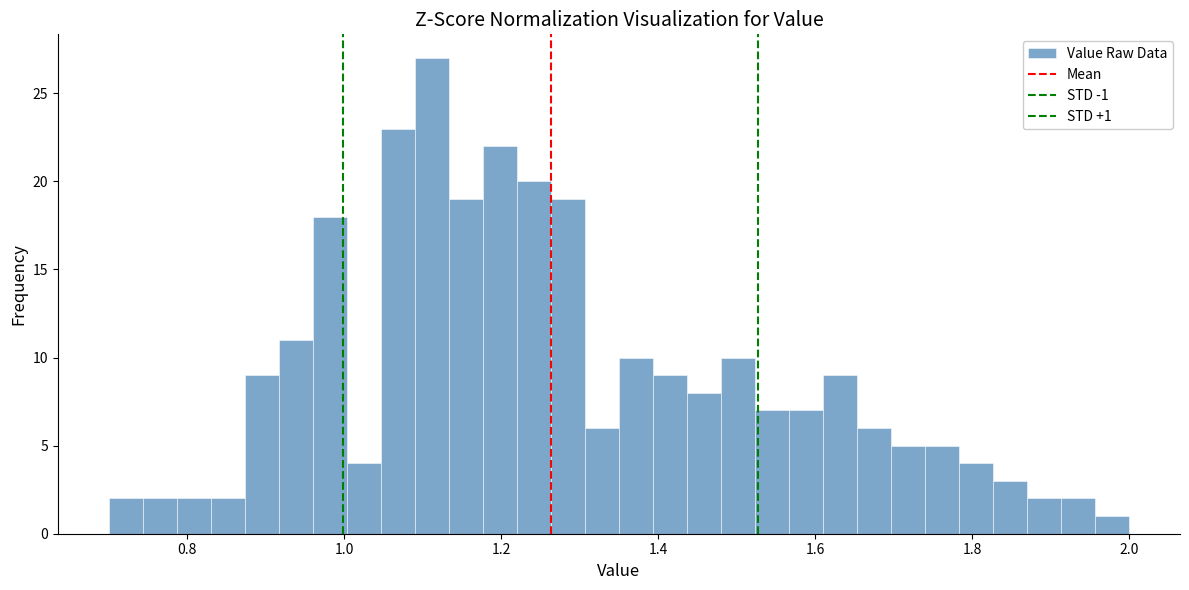

Around what value on the x-axis is the tallest bar? Give the approximate position of its centre, as read against the axis.

1.12